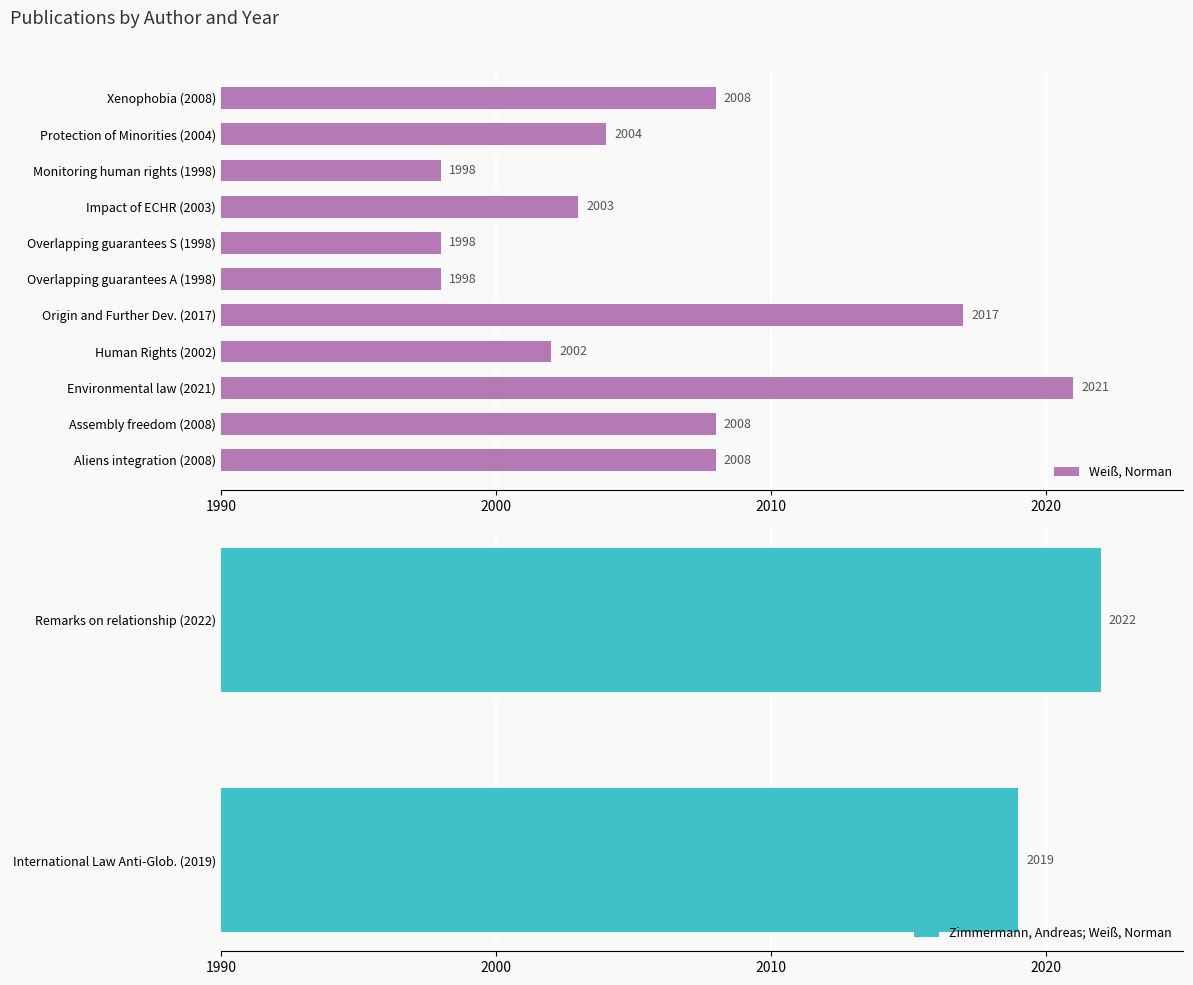

What is the difference between the Weiß, Norman values at Monitoring human rights (1998) and Aliens integration (2008)?

10